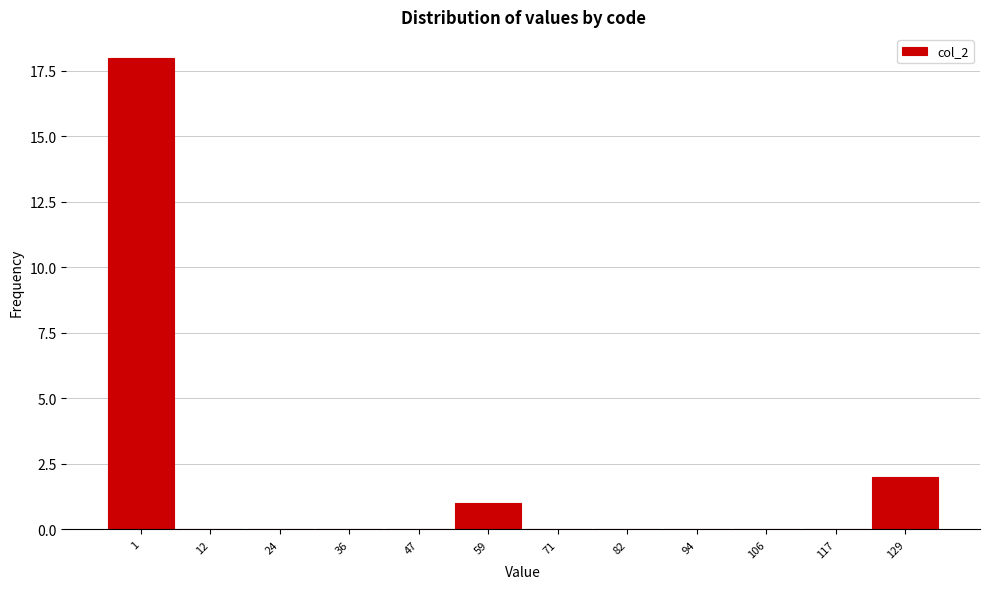

Reading left to right, transcribe all the data shown in this chart.

1=18	12=0	24=0	36=0	47=0	59=1	71=0	82=0	94=0	106=0	117=0	129=2